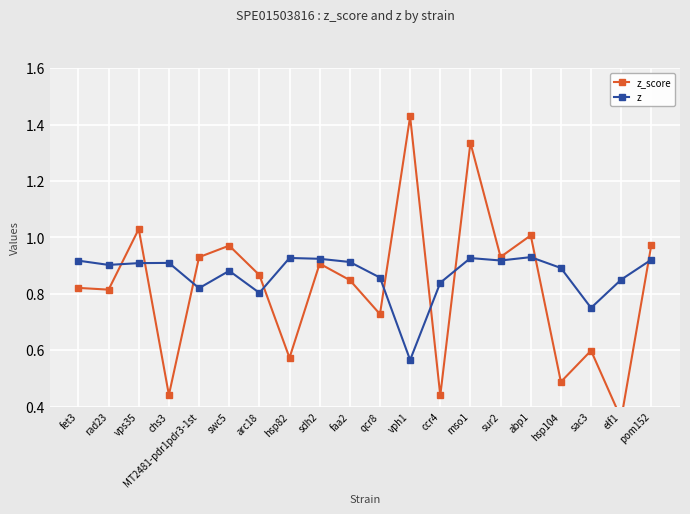

Reading right to left, extract all data points from this chart.

z_score: 1.0	0.4	0.6	0.5	1.0	0.9	1.3	0.4	1.4	0.7	0.8	0.9	0.6	0.9	1.0	0.9	0.4	1.0	0.8	0.8
z: 0.9	0.9	0.8	0.9	0.9	0.9	0.9	0.8	0.6	0.9	0.9	0.9	0.9	0.8	0.9	0.8	0.9	0.9	0.9	0.9